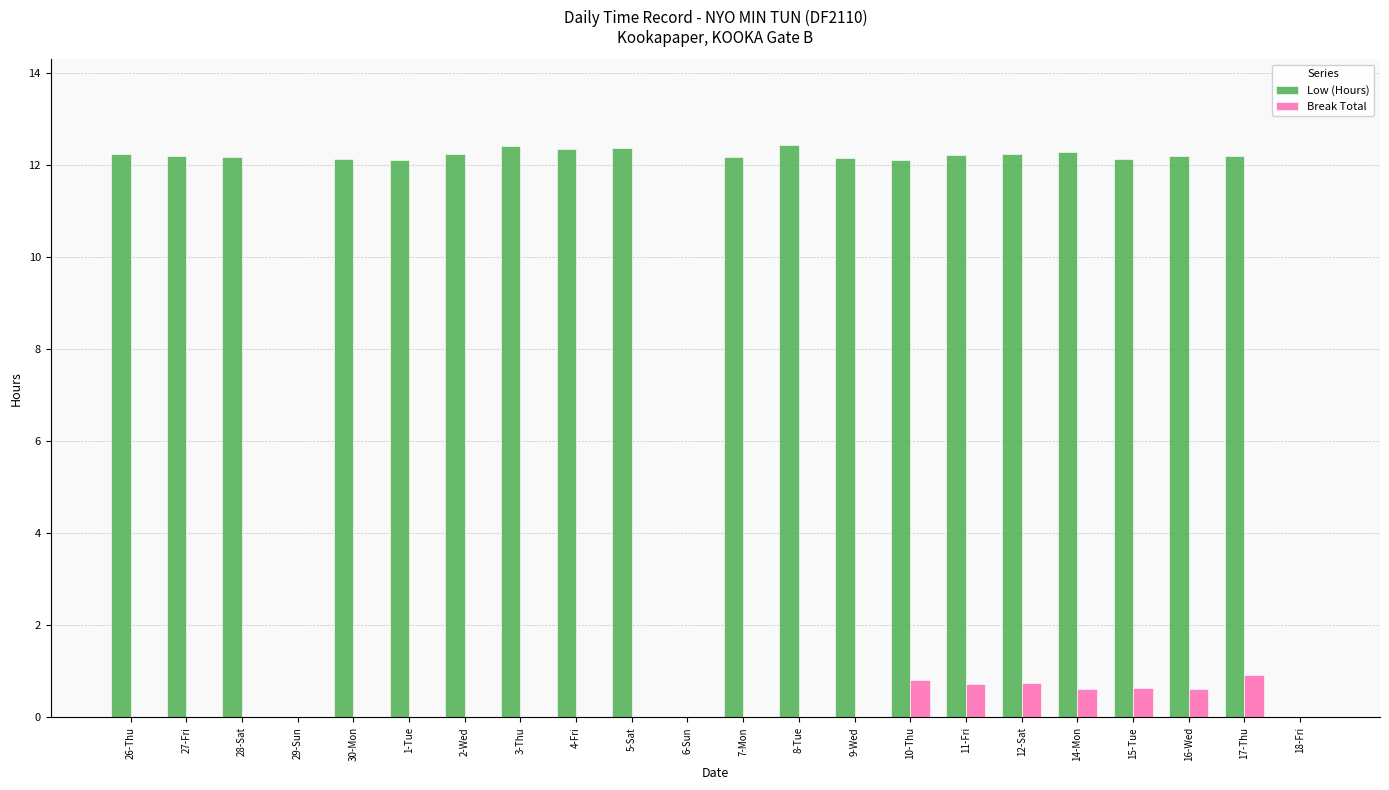

Which series changed the most between 28-Sat and 29-Sun?

Low (Hours)